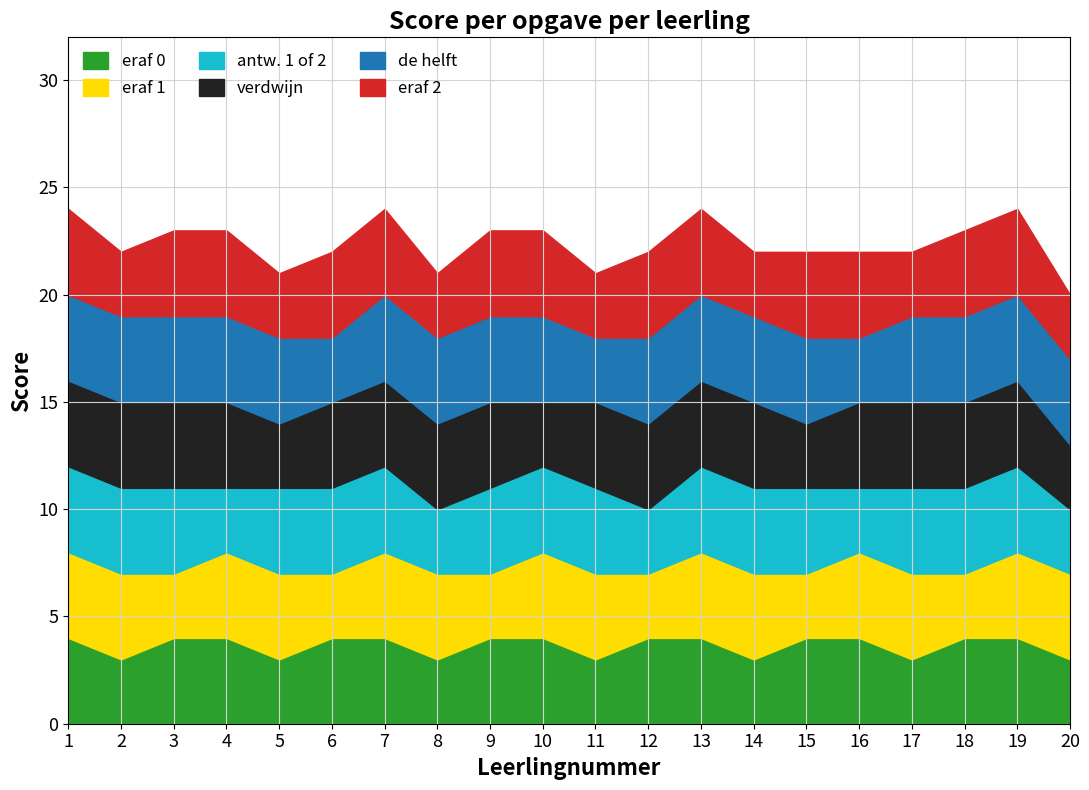

Count the number of categories in the chart.

20